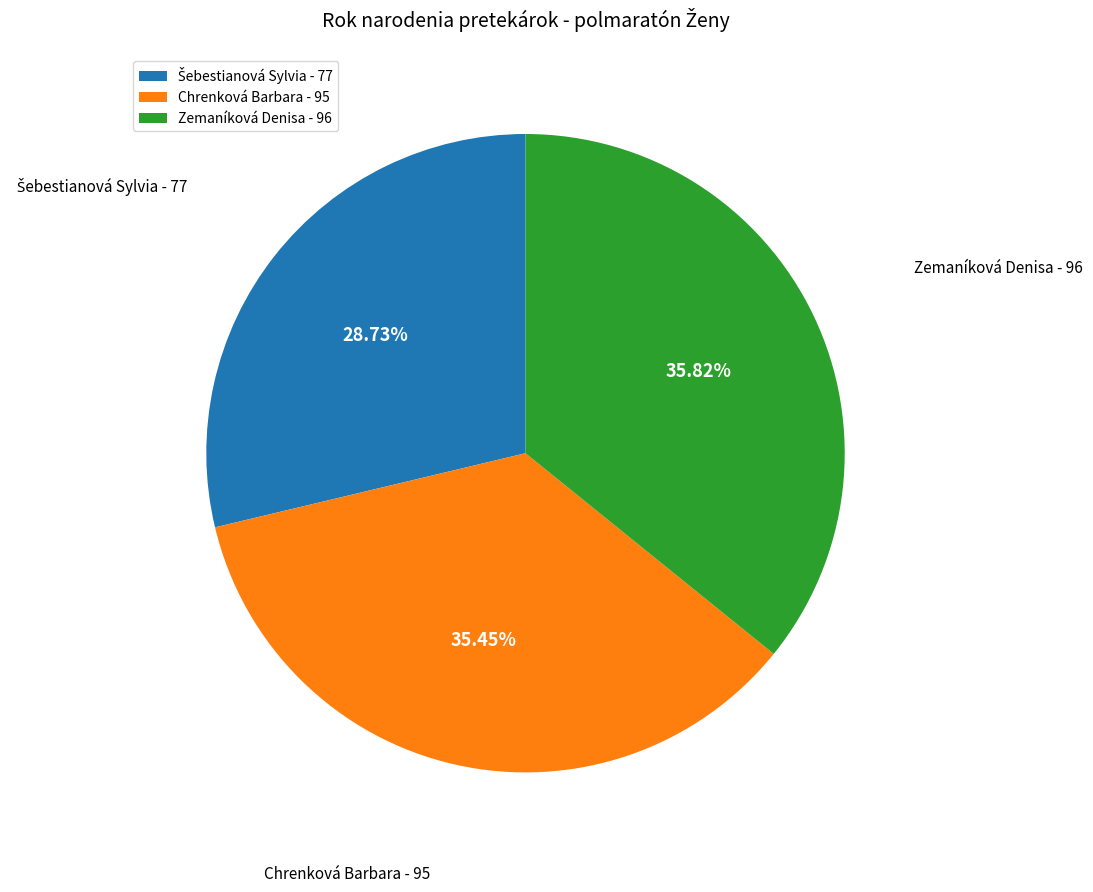

Approximately how many times larger is the value at Chrenková Barbara - 95 compared to Zemaníková Denisa - 96?

1.0